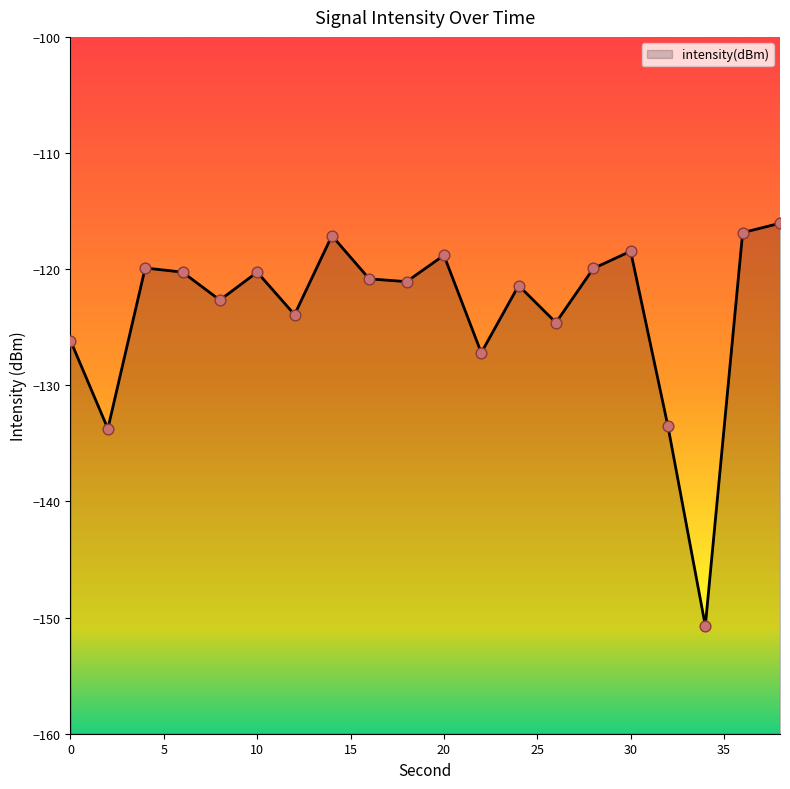

What is the change in value from 2 to 34?

-17.0